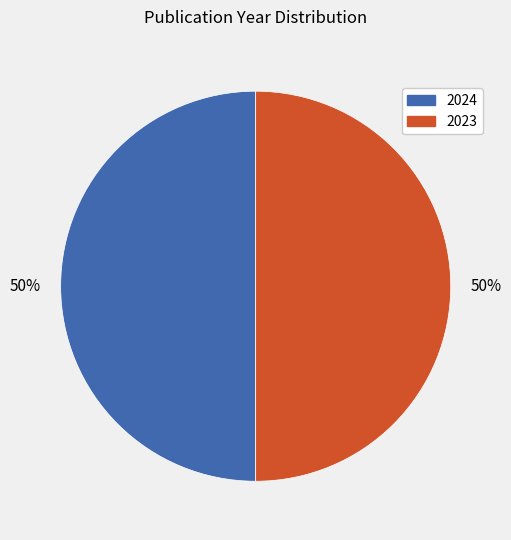

What is the ratio of the value at 2024 to the value at 2023?

1.0